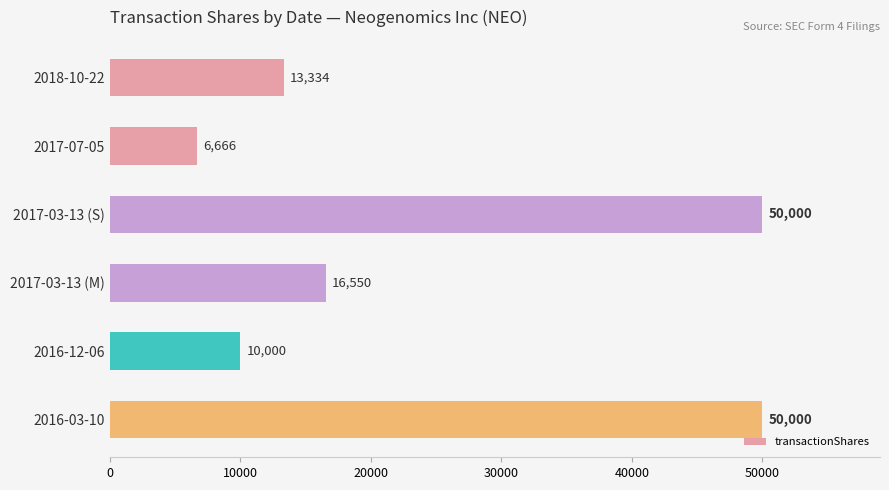

How many categories are shown in the chart?

6